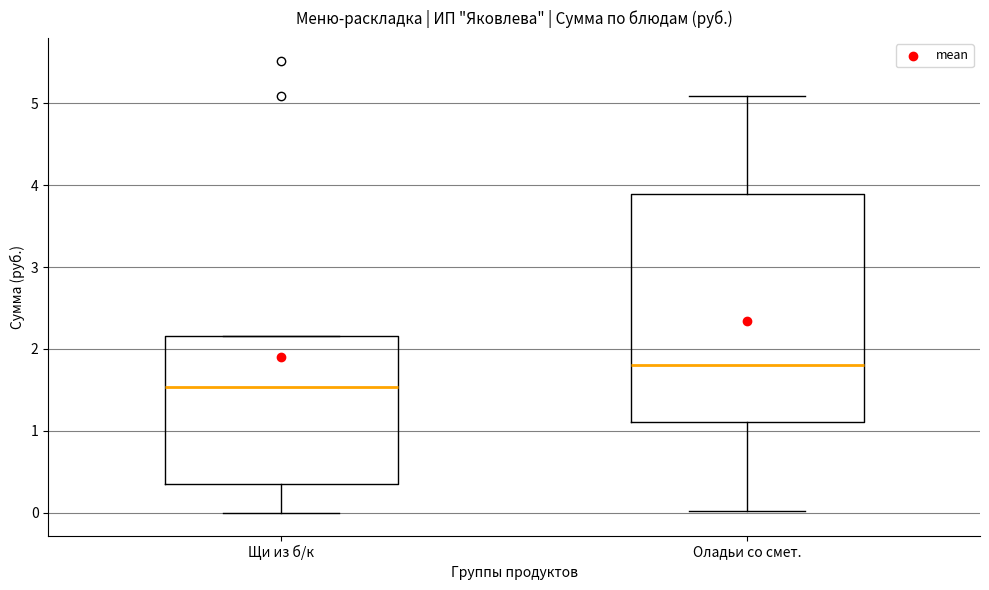

Reading left to right, transcribe this box plot: for each box, give where its median line is, the range the box spans, and where its two whiskers end, as read against the y-axis. The values are not printed on the chart, so give them approximately, as read against the axis.

Щи из б/к: median 1.5, box 0.4 to 2.2, whiskers 0.0 to 2.2
Оладьи со смет.: median 1.8, box 1.1 to 3.9, whiskers 0.0 to 5.1